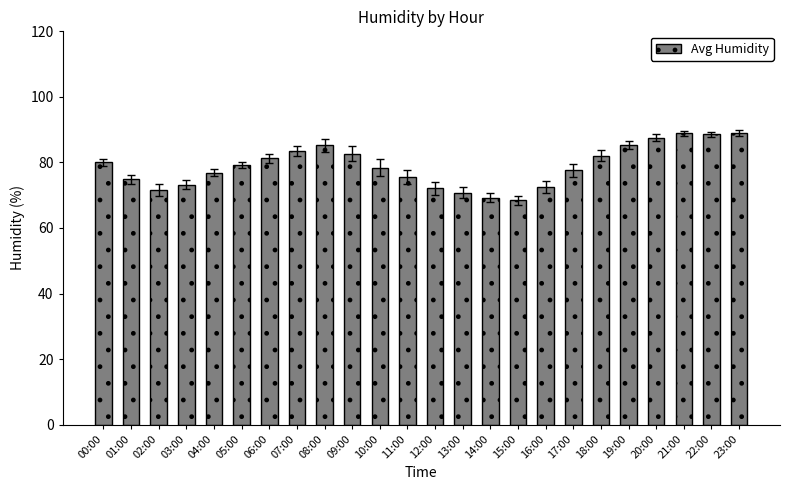

What is the sum of all values?

1894.5